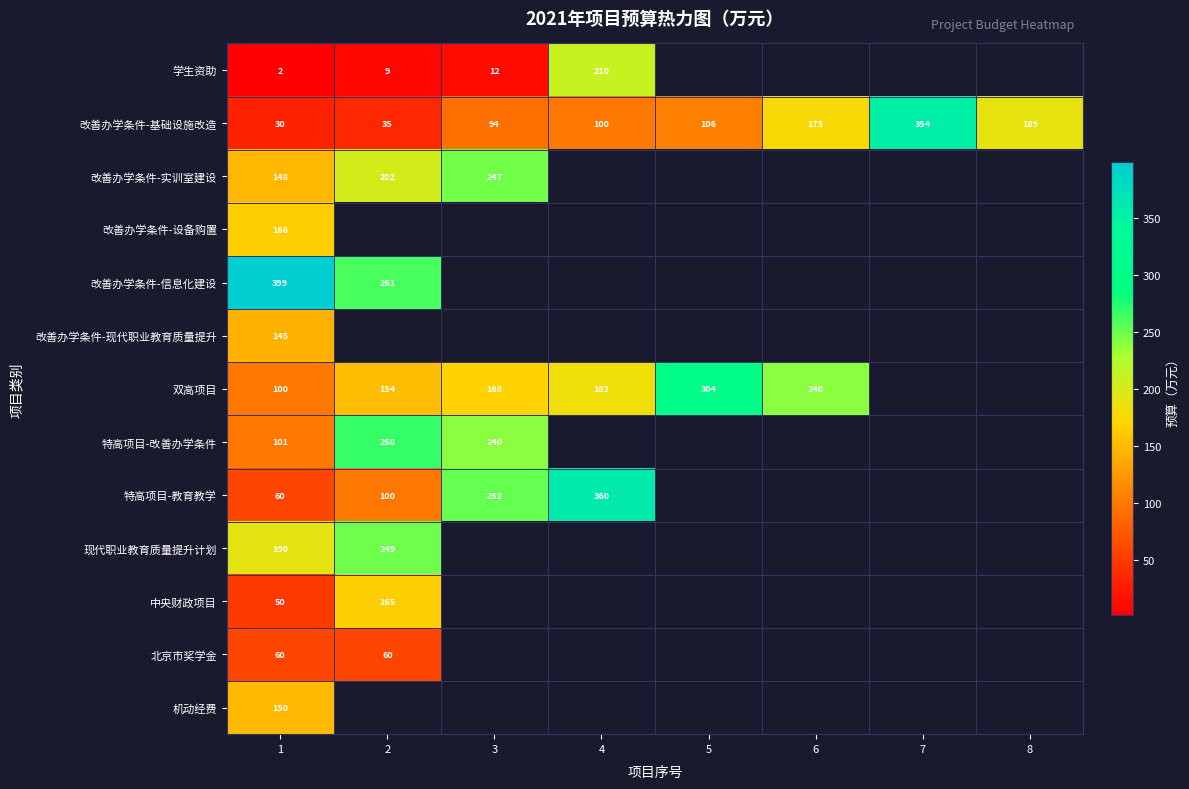

What is the difference between the 改善办学条件-基础设施改造 values at 2 and 7?

319.0